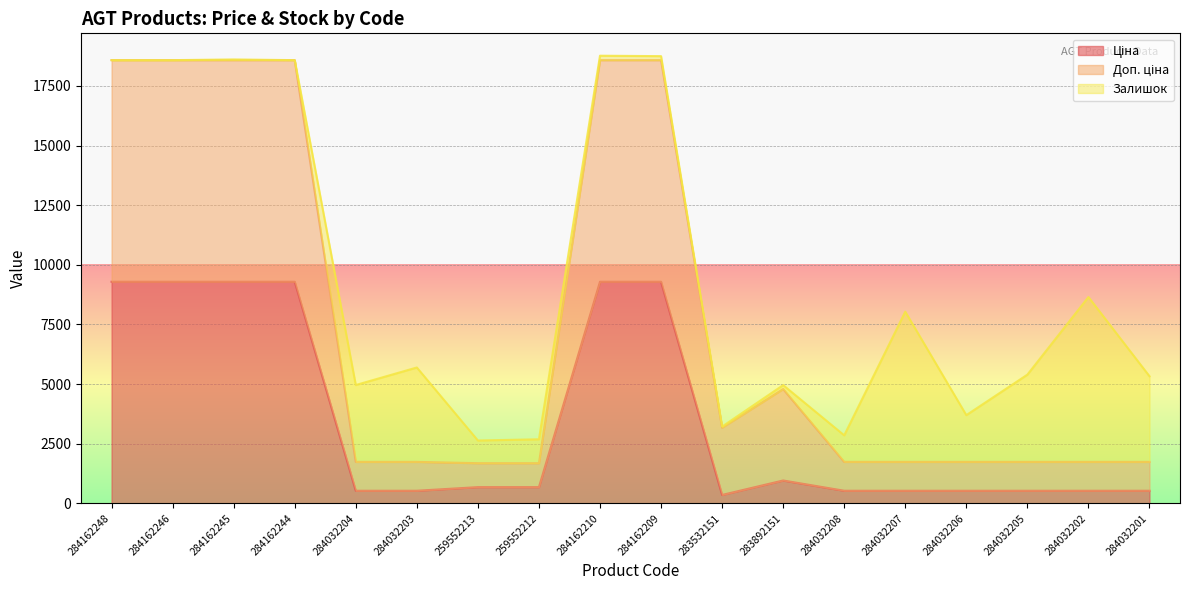

What is the total value across all series at 284032201?

5329.9